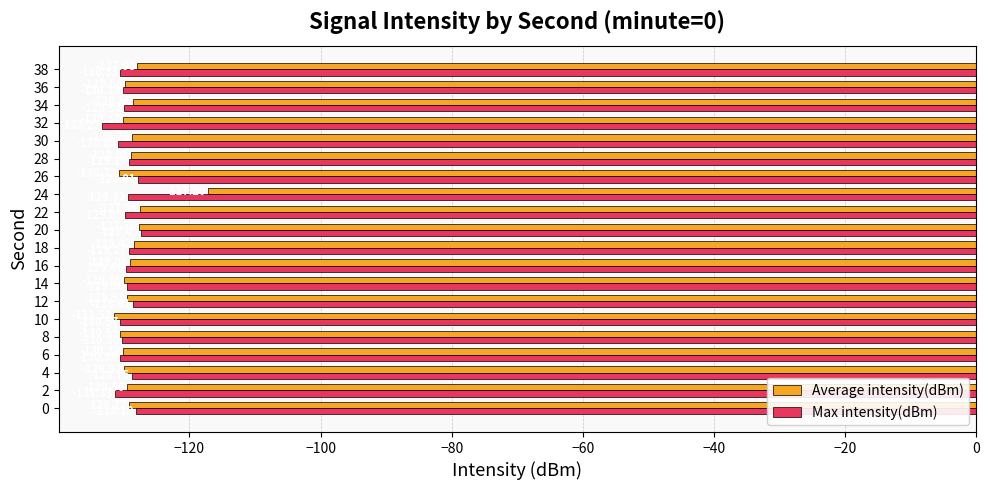

Between 2 and 28, which series saw the biggest shift?

Max intensity(dBm)